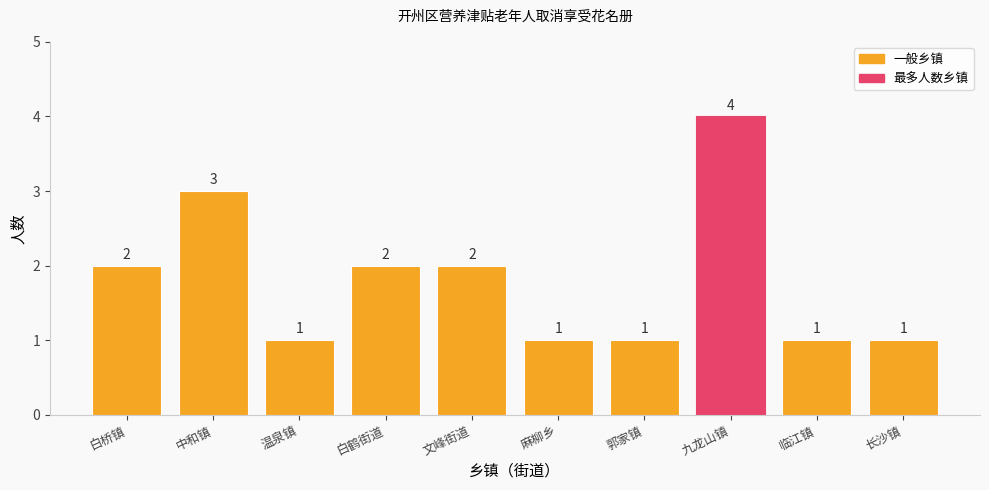

What is the sum of the values at 麻柳乡 and 中和镇?

4